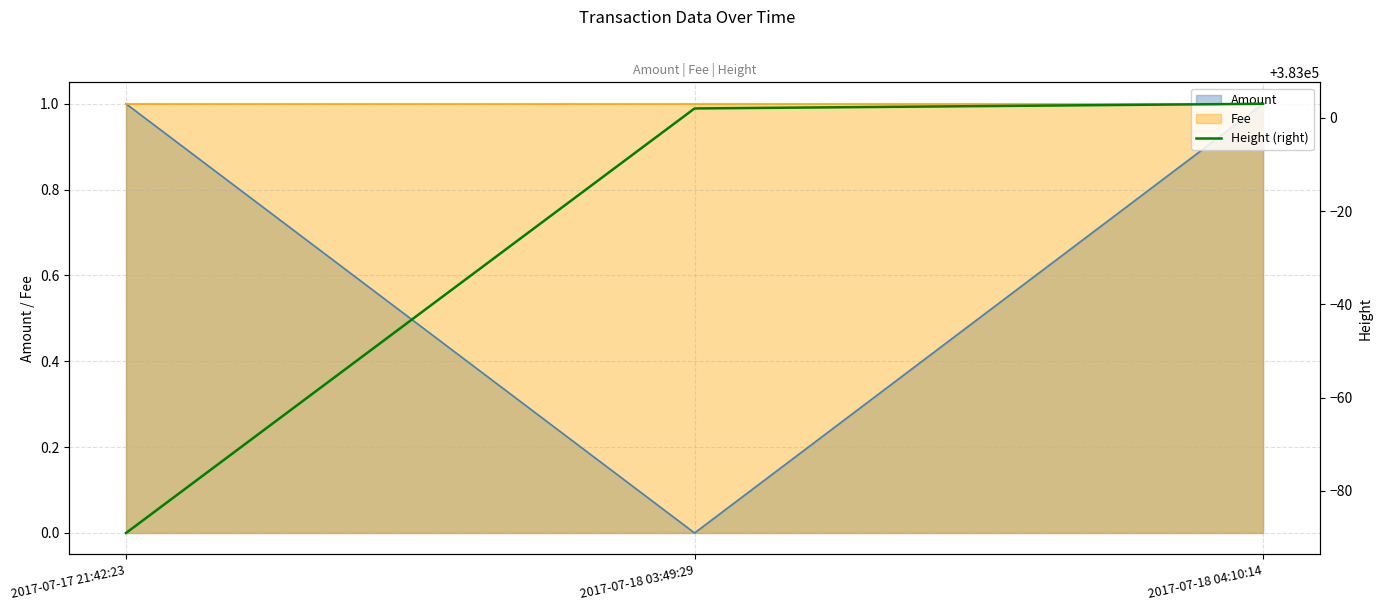

Read the value at 2017-07-17 21:42:23, to the nearest 5.

382910